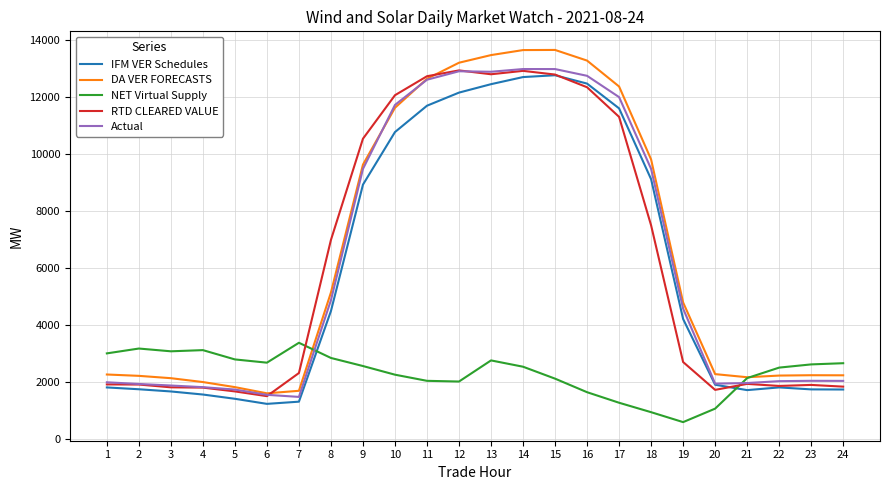

True or false: DA VER FORECASTS and IFM VER Schedules intersect in this chart.

False